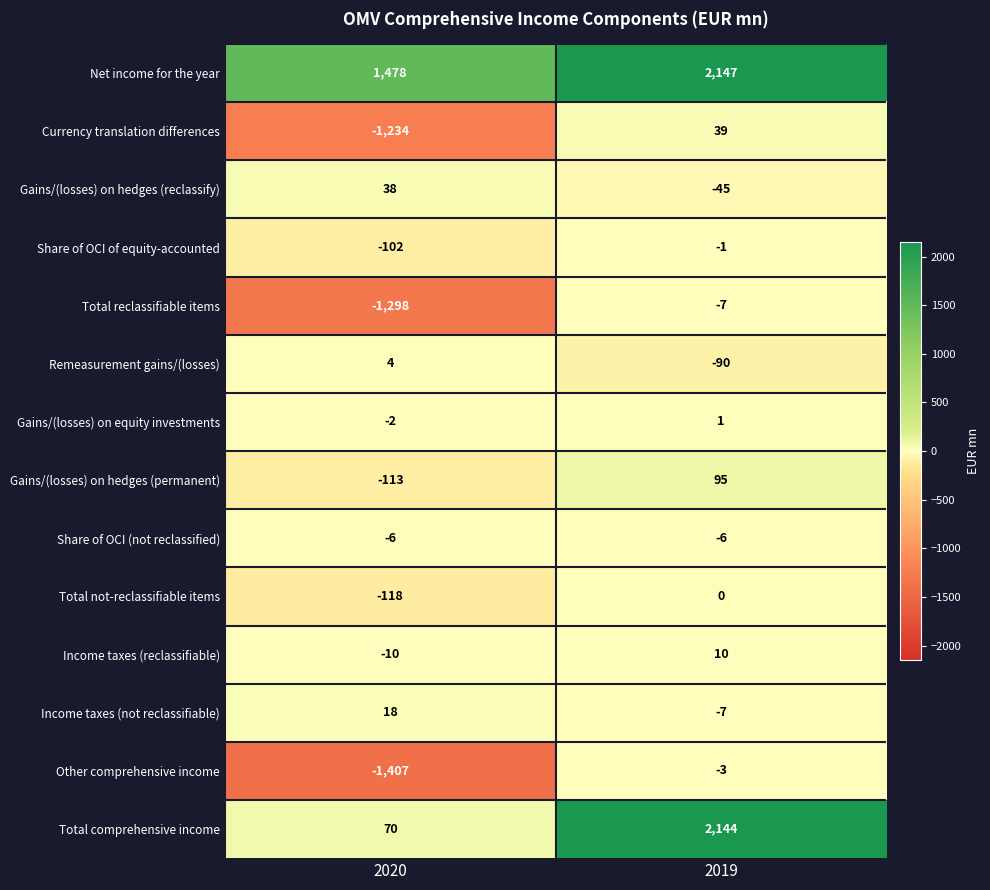

Which category has the lowest value across all series?

2020